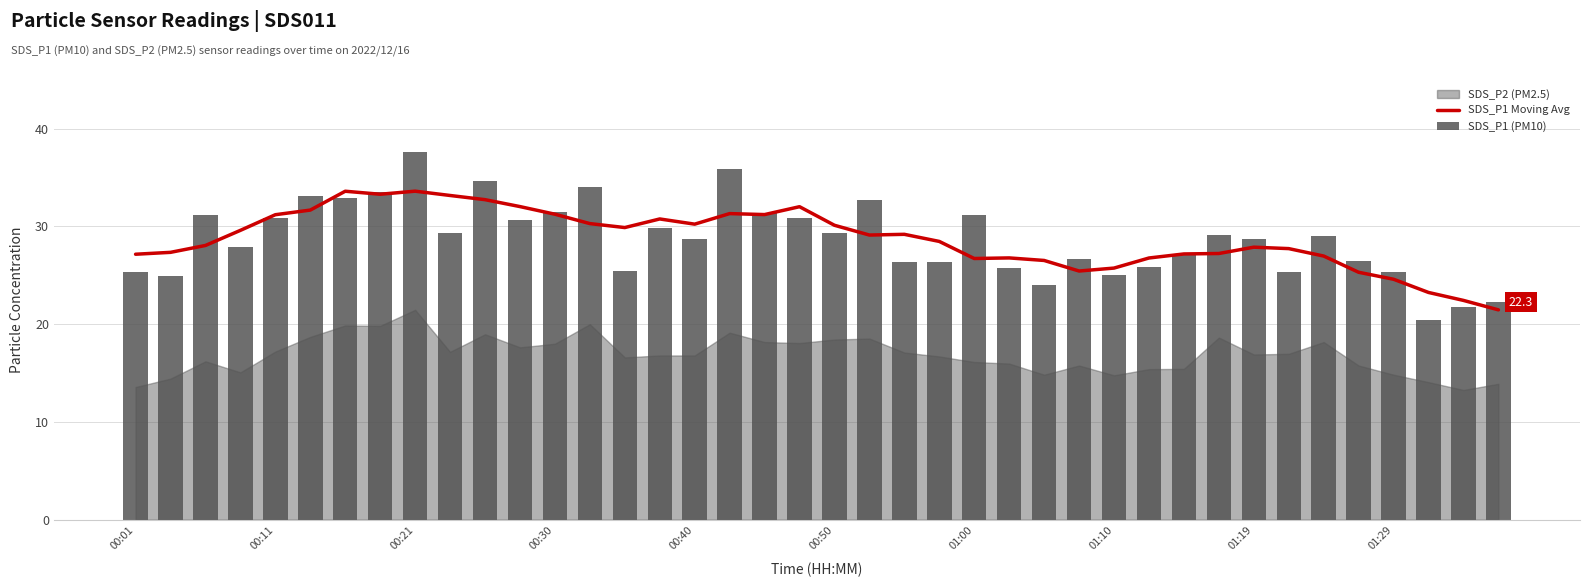

The SDS_P1 Moving Avg series shows 45.2 at 01:10. True or false?

False